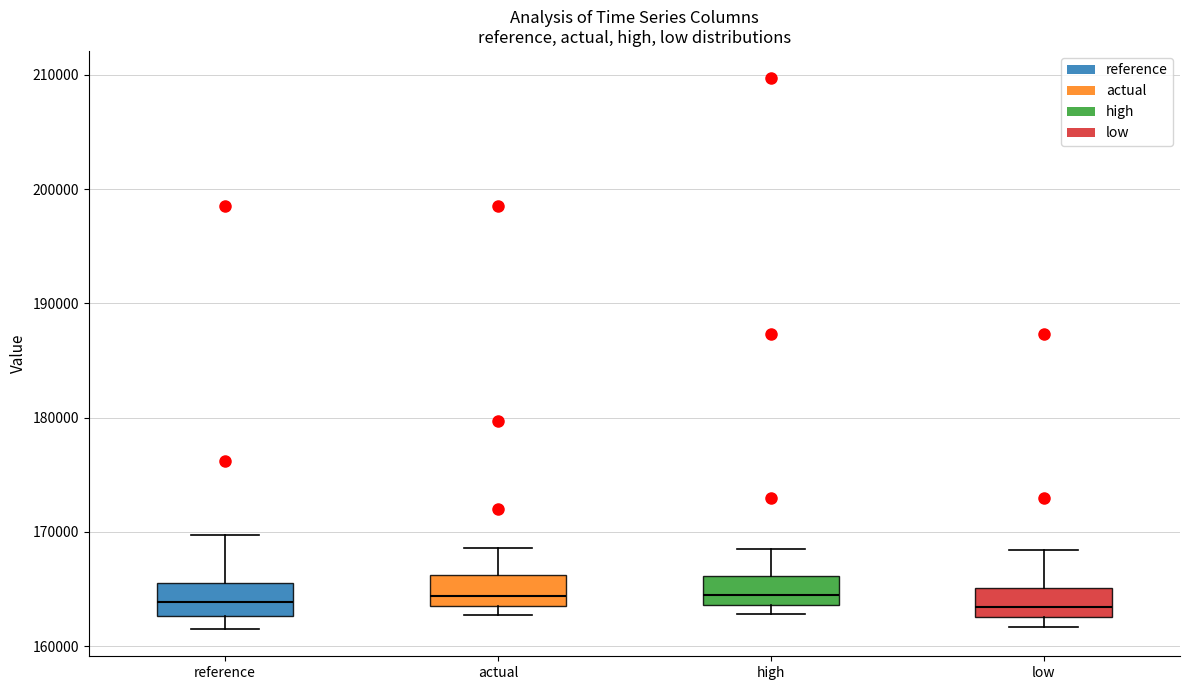

Reading left to right, transcribe this box plot: for each box, give where its median line is, the range the box spans, and where its two whiskers end, as read against the y-axis. The values are not printed on the chart, so give them approximately, as read against the axis.

reference: median 164000, box 163000 to 166000, whiskers 162000 to 170000
actual: median 164000 (just above the box's lower edge), box 164000 to 166000, whiskers 163000 to 169000
high: median 165000, box 164000 to 166000, whiskers 163000 to 168000
low: median 163000 (inside the box), box 163000 to 165000, whiskers 162000 to 168000